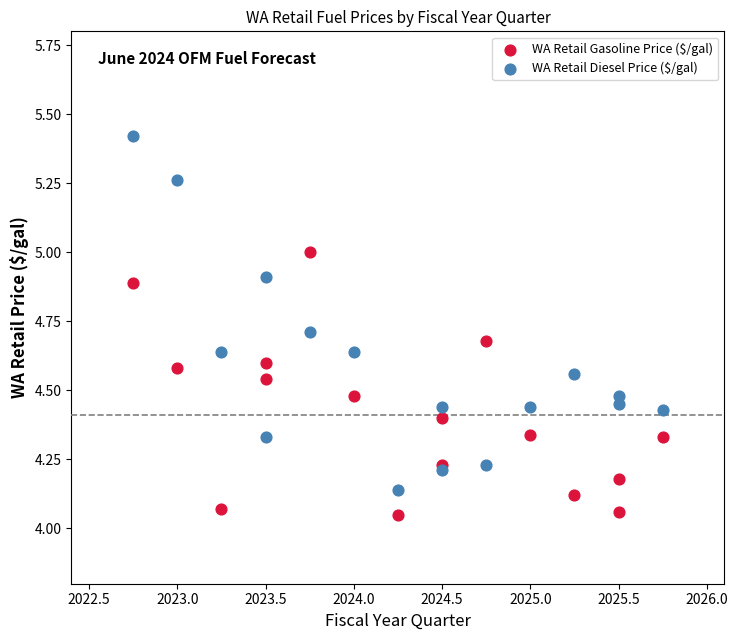

Which series contains the highest Y value?

WA Retail Diesel Price ($/gal)